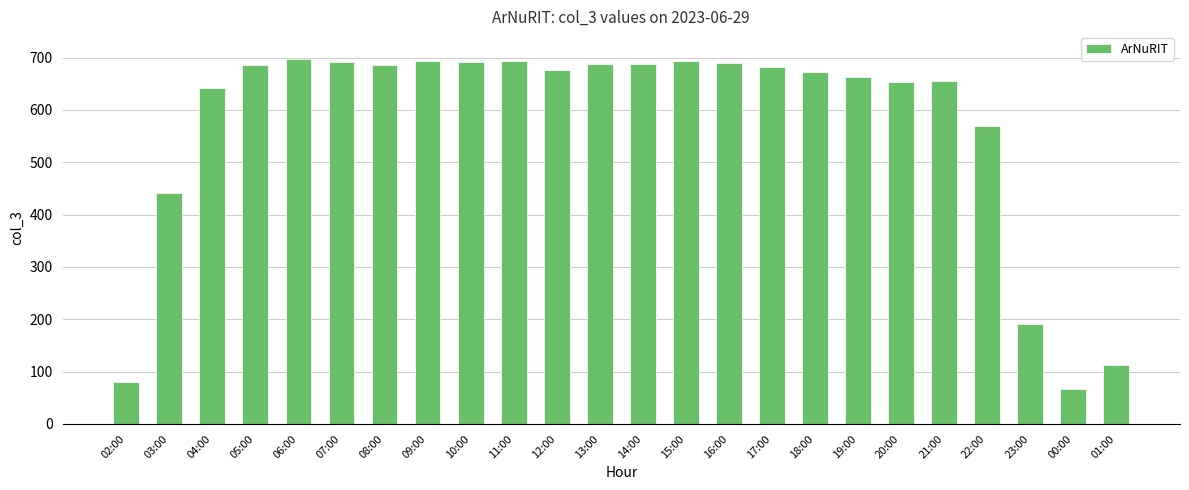

What is the difference between the values at 09:00 and 21:00?

38